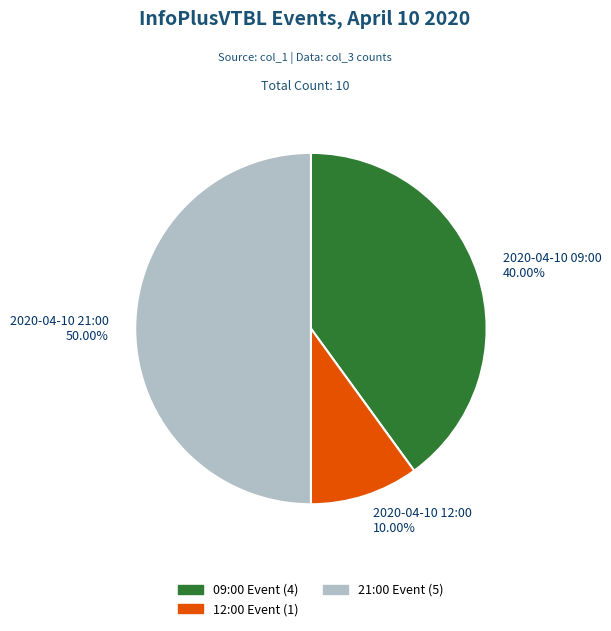

Do 2020-04-10 21:00 50.00% and 2020-04-10 09:00 40.00% together represent more than half of the pie?

Yes